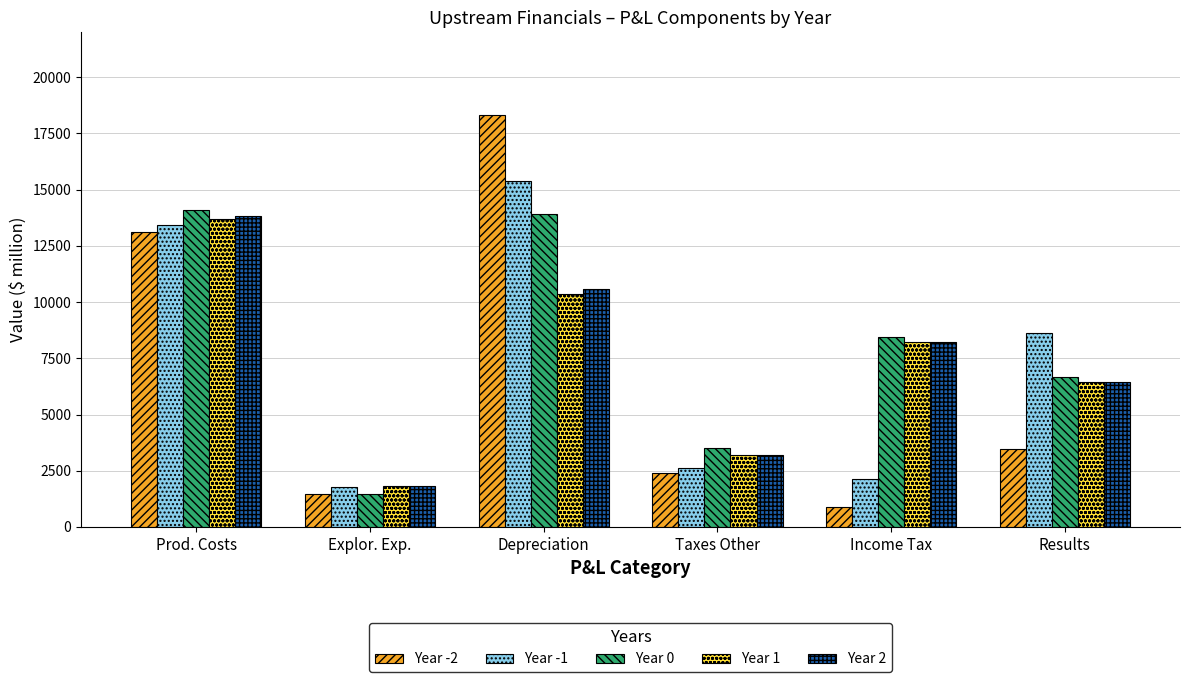

At which label does Year -1 first exceed 8610?

Prod. Costs